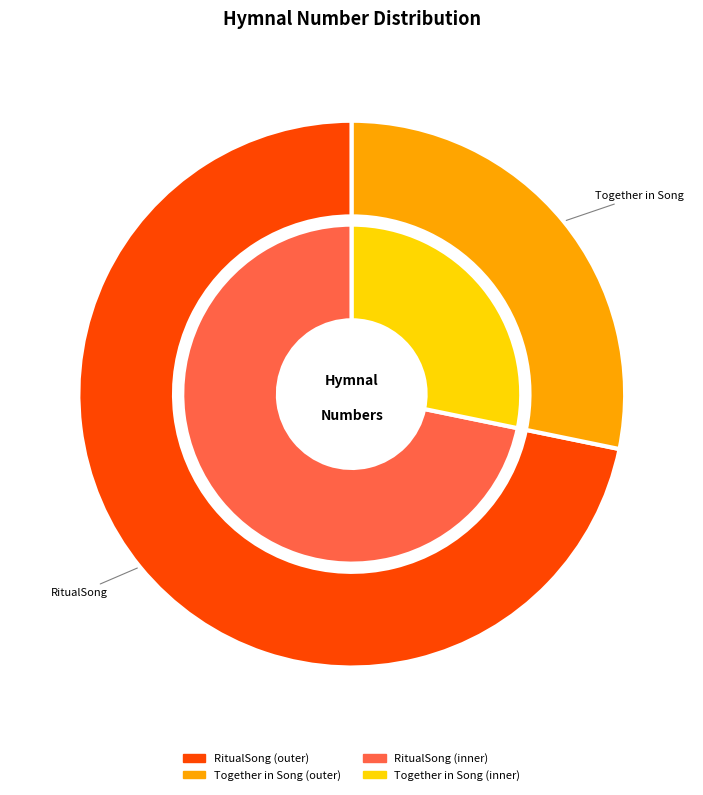

What is the smallest slice in the pie chart?

Together in Song: Australian hymn book